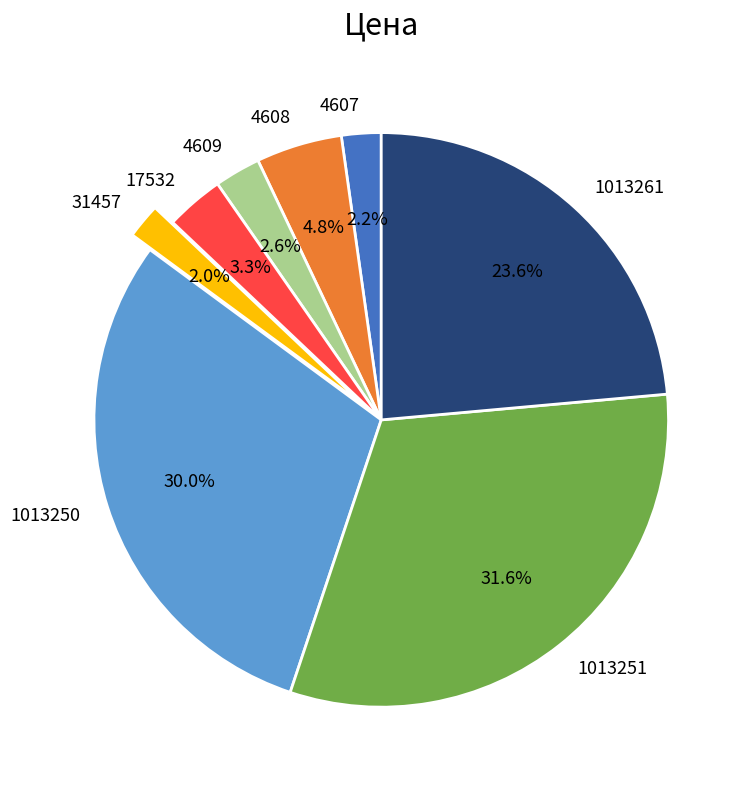

Is there any slice that represents more than half of the pie?

No